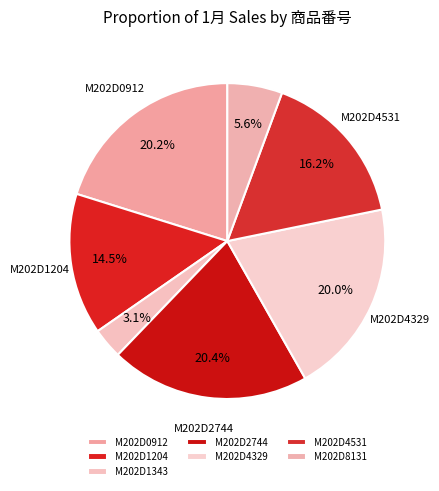

What is the ratio of the value at M202D4531 to the value at M202D2744?

0.8